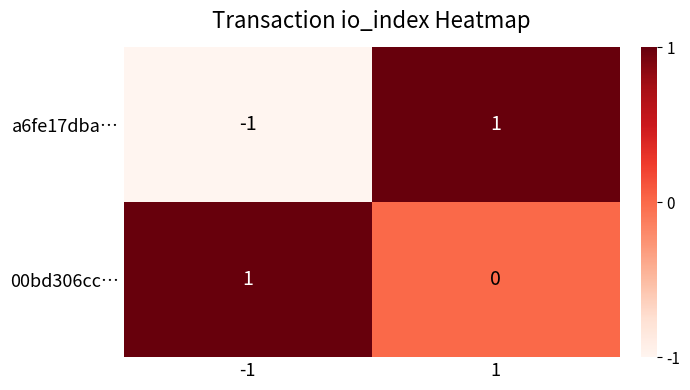

Which series has the largest total across all categories?

00bd306cc…